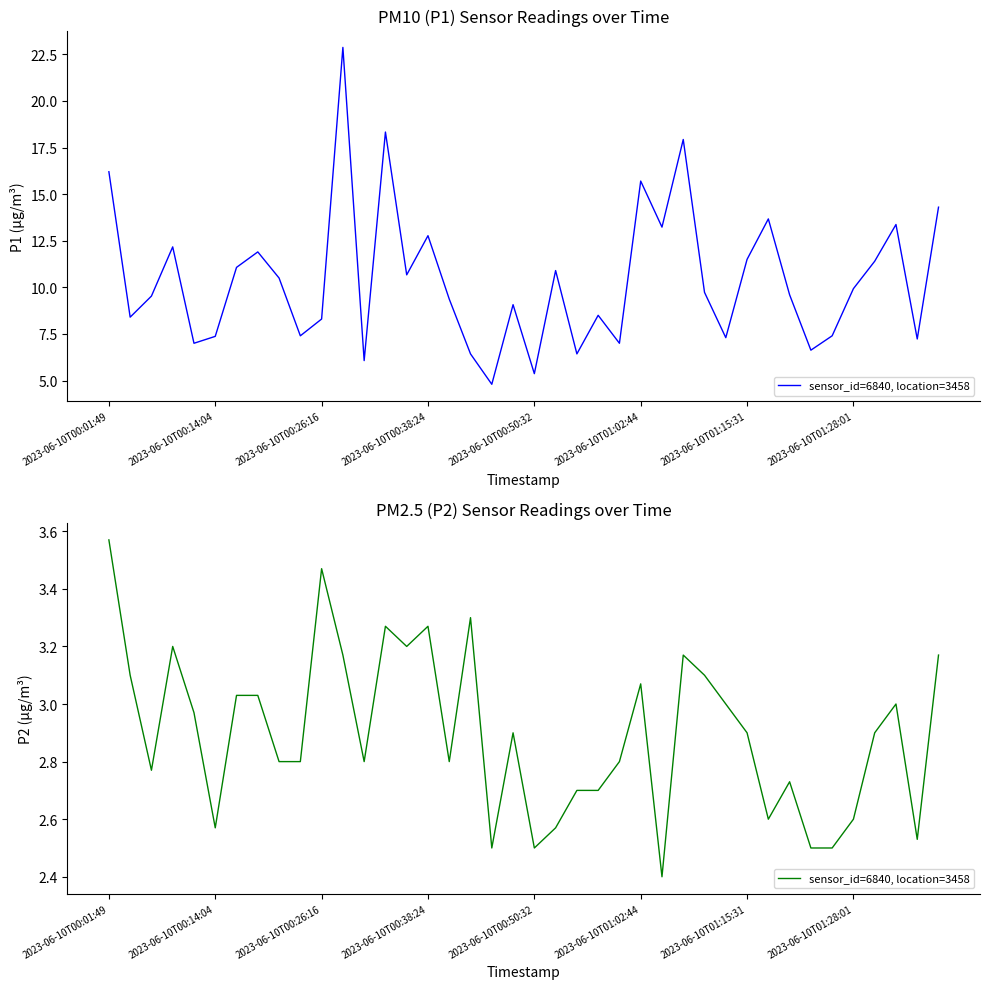

What is the label of the 3rd point from the right?

37